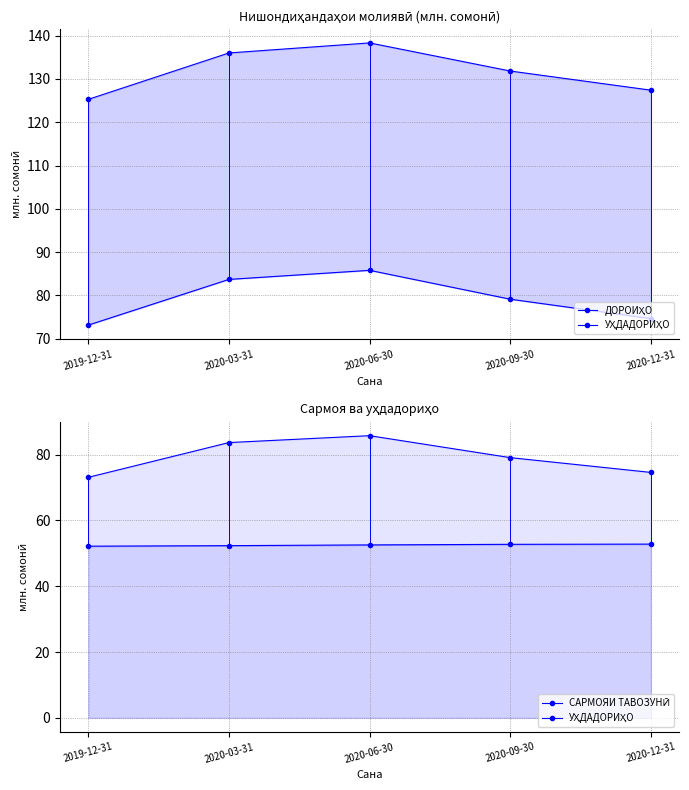

True or false: САРМОЯИ ТАВОЗУНӢ has more than 0 interior local peaks.

False